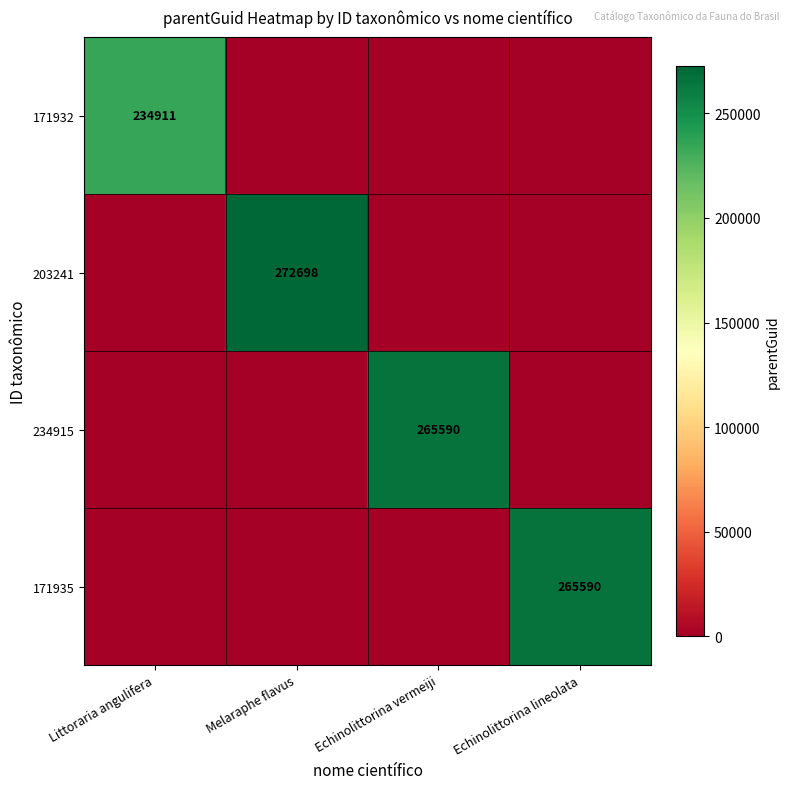

The value of 203241 at Melaraphe flavus is 272698. True or false?

True